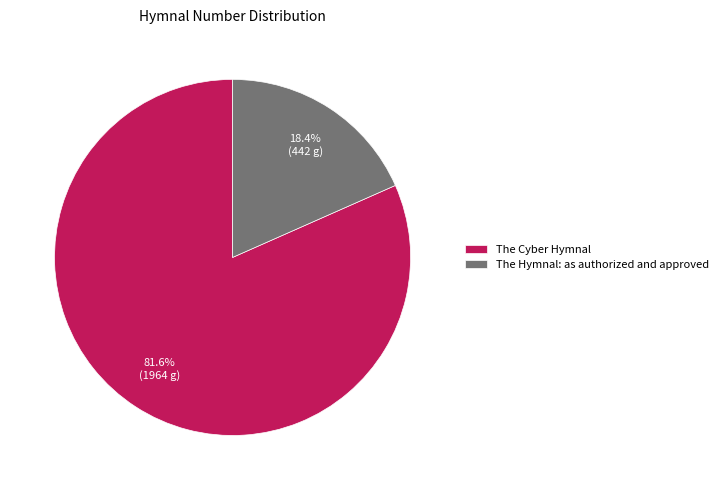

Which category has the biggest portion of the pie?

The Cyber Hymnal